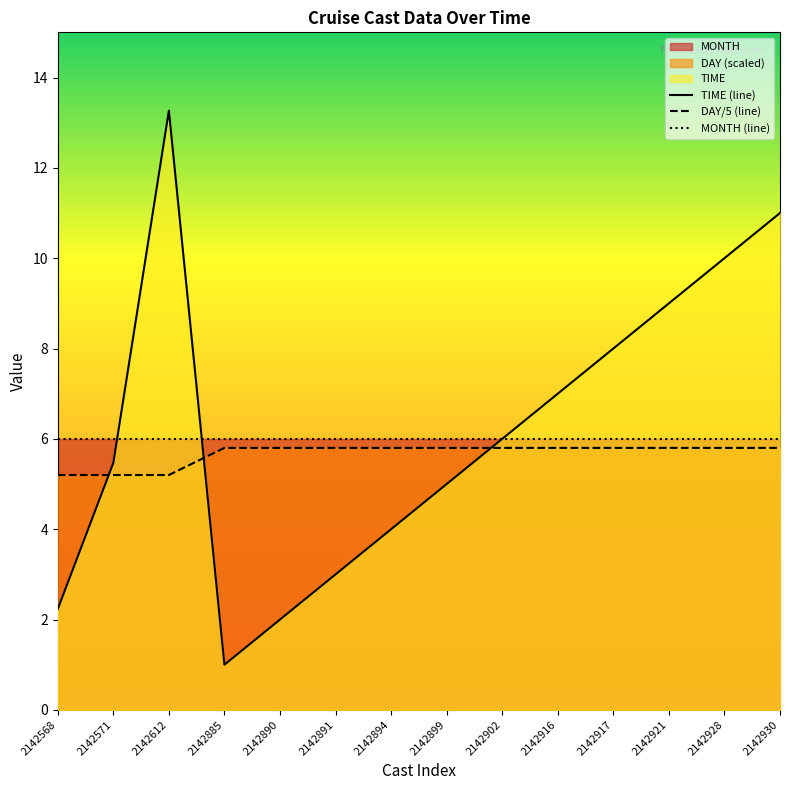

How many data points does each series have?

14